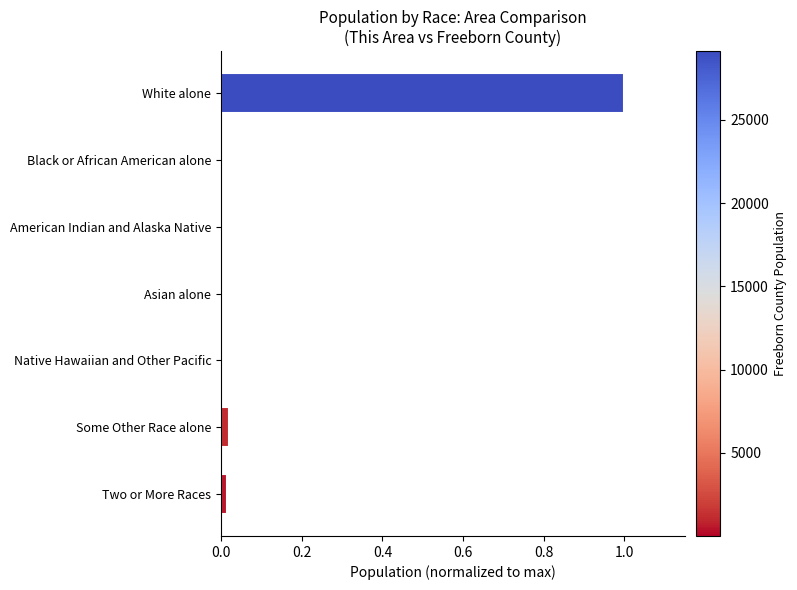

At which category does the chart reach its peak across all series?

White alone